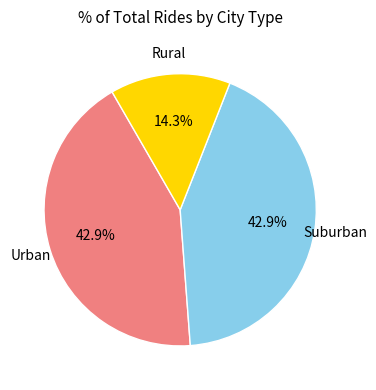

Is there any slice that represents more than half of the pie?

No